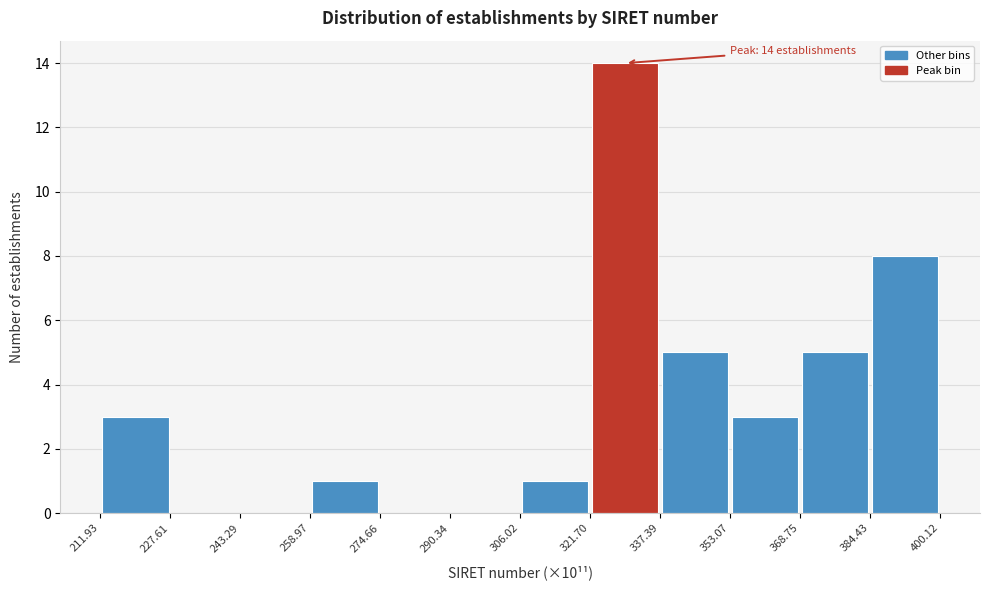

Over which range of the x-axis is the bar tallest?

321.70 to 337.39